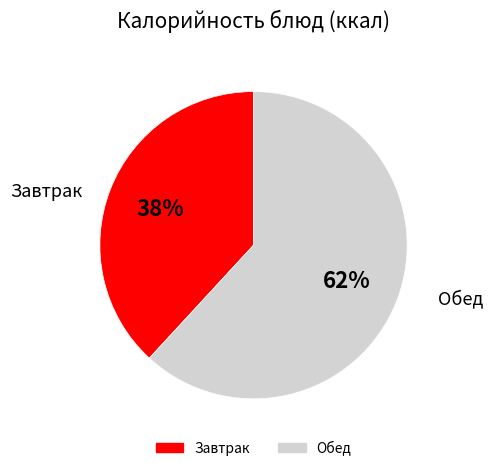

Does any single category account for the majority?

Yes